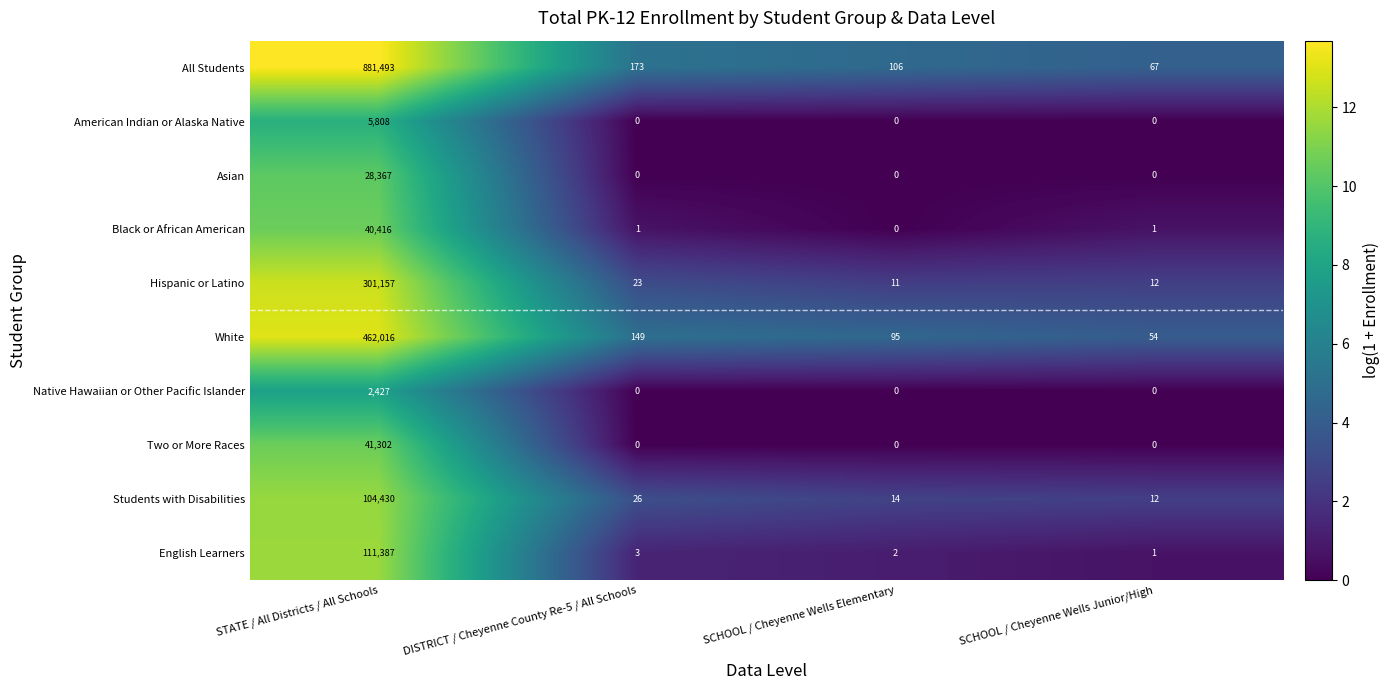

At which label does Black or African American first exceed 1?

STATE / All Districts / All Schools